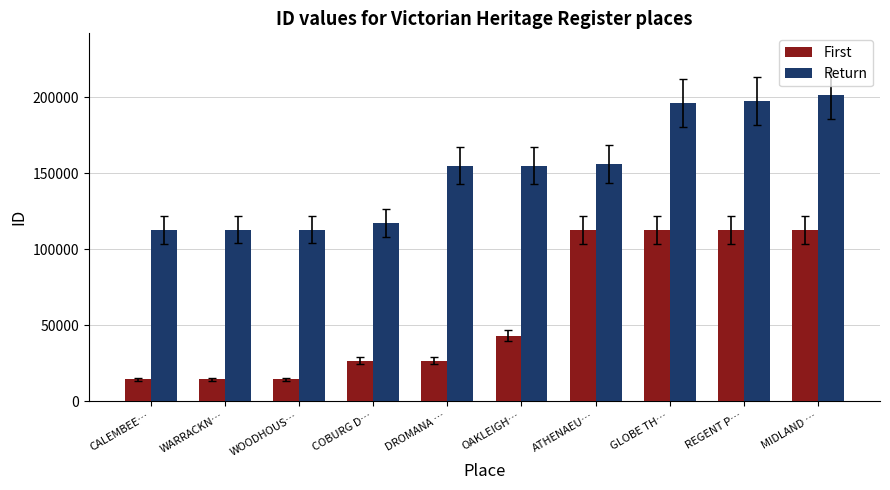

List the series in order of their overall mean, highest first.

Return, First